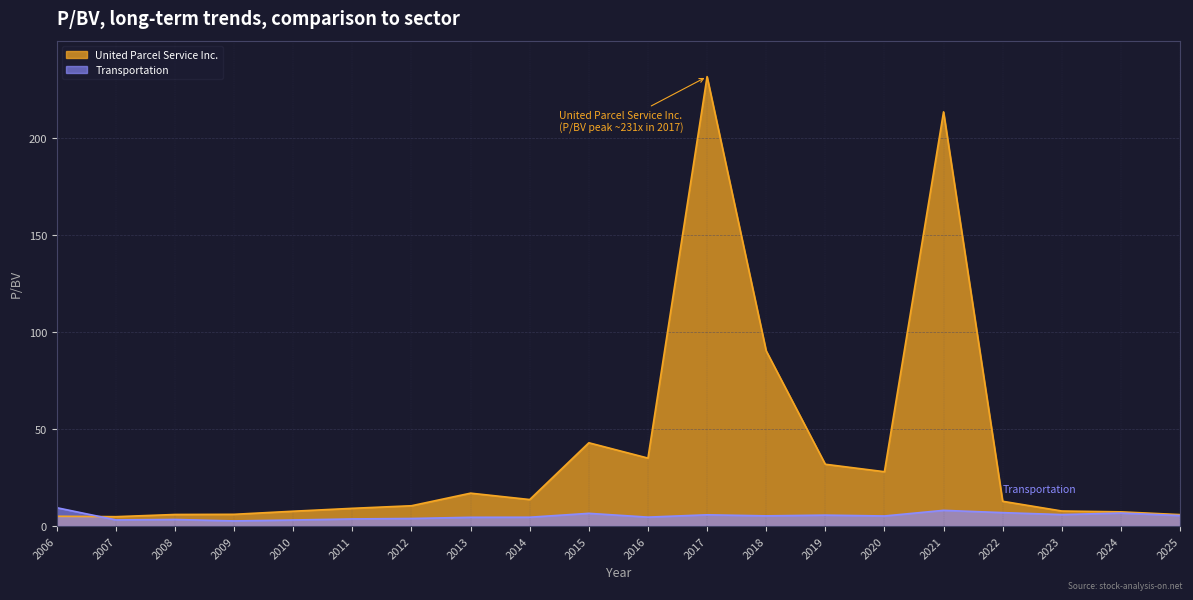

What is the lowest value of the Transportation series?

2.6